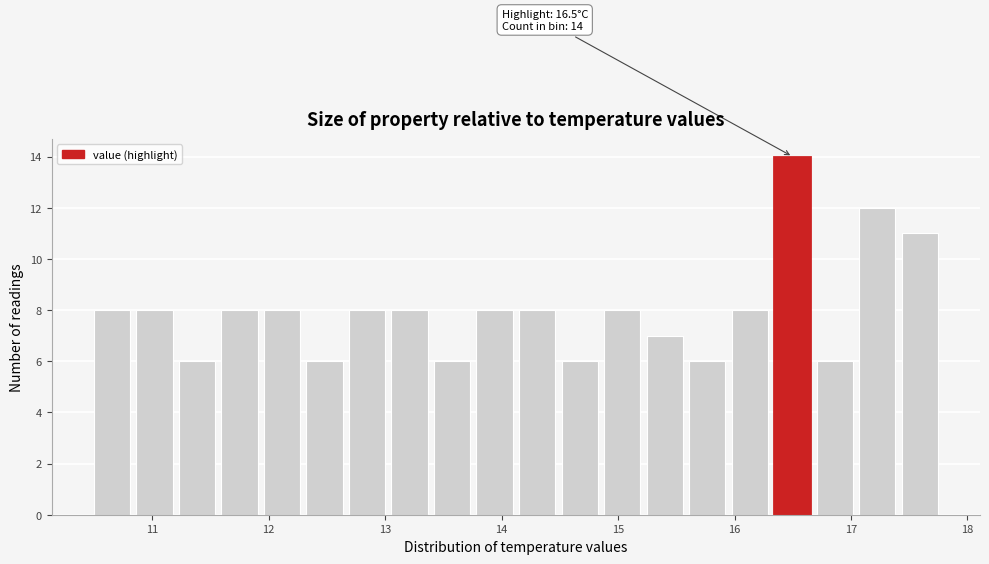

Around what value on the x-axis is the tallest bar? Give the approximate position of its centre, as read against the axis.

16.5